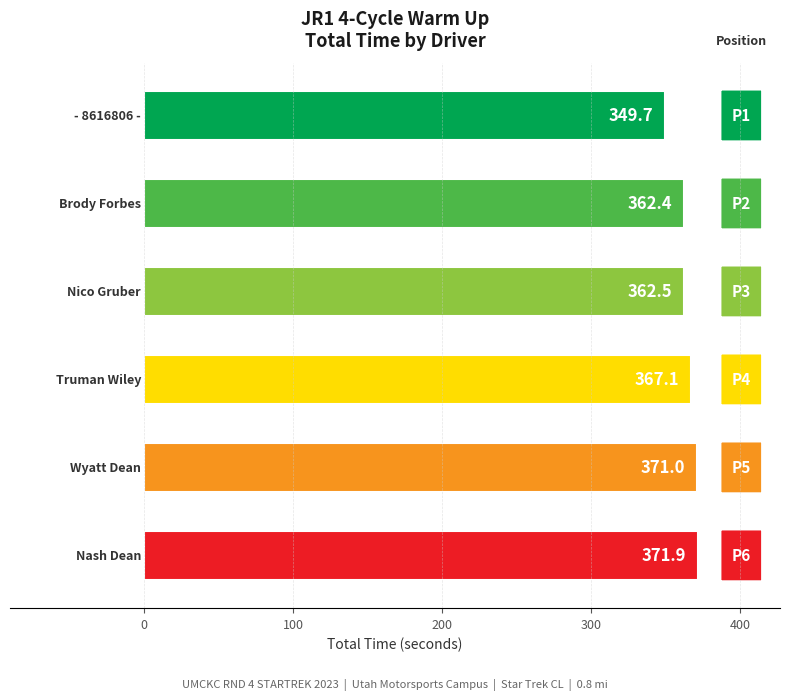

How many bars are there in total?

6